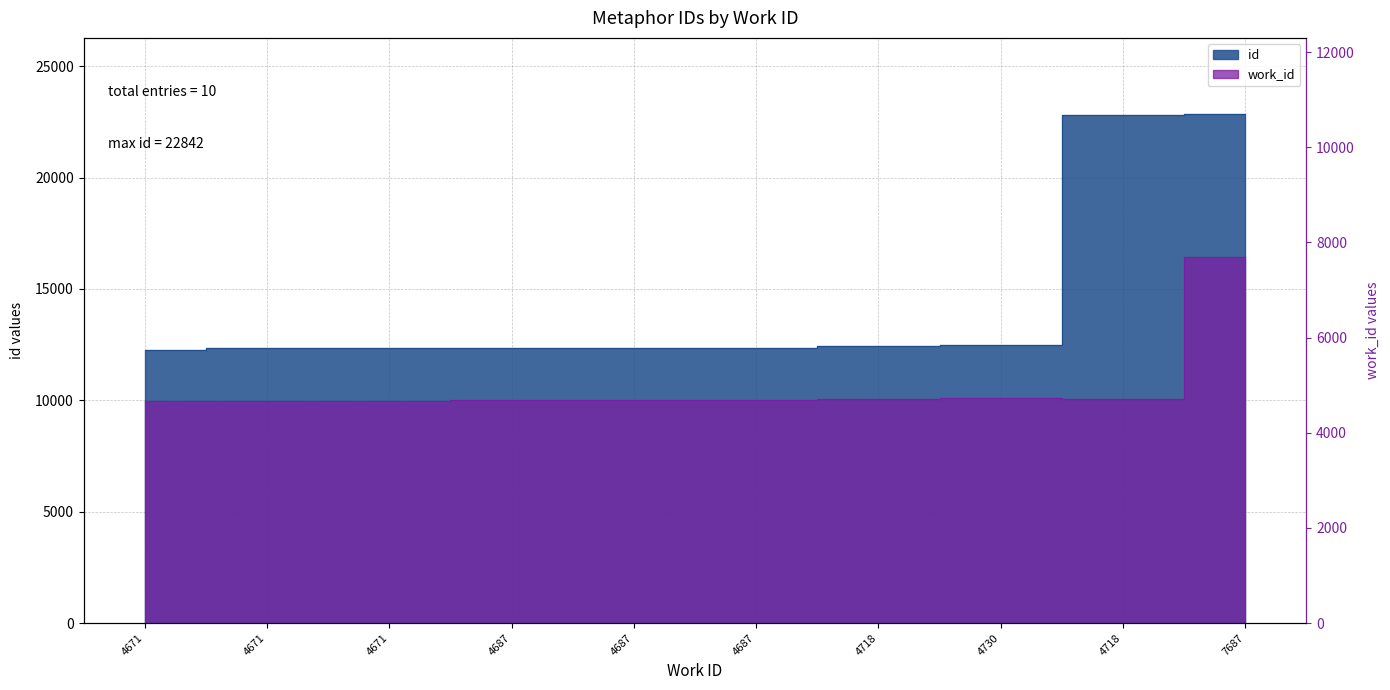

At which category is the sum across all series the highest?

7687